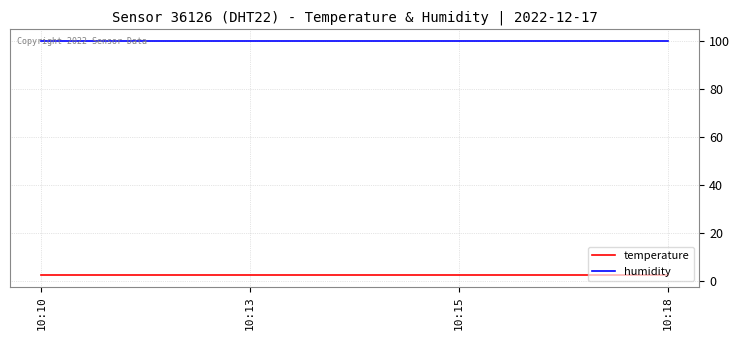

At how many categories does at least one series exceed 45?

4